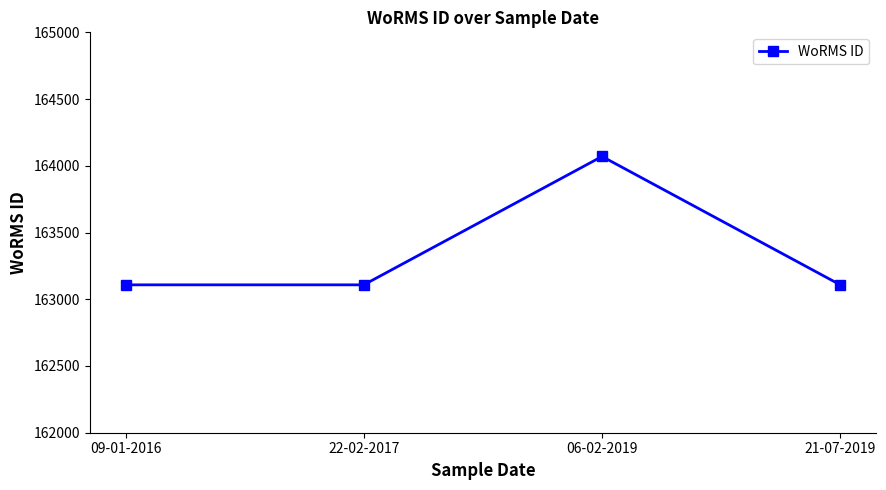

Reading right to left, extract all data points from this chart.

21-07-2019=163108	06-02-2019=164070	22-02-2017=163108	09-01-2016=163108